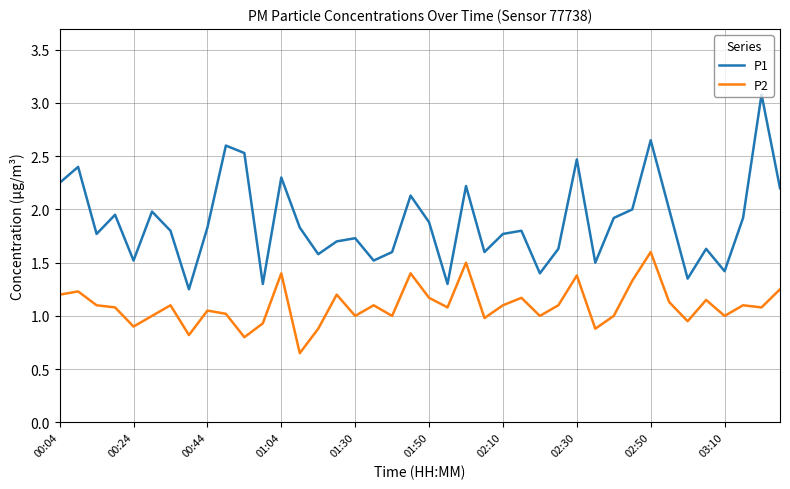

What is the difference between the maximum and minimum values in the P1 series?

1.8